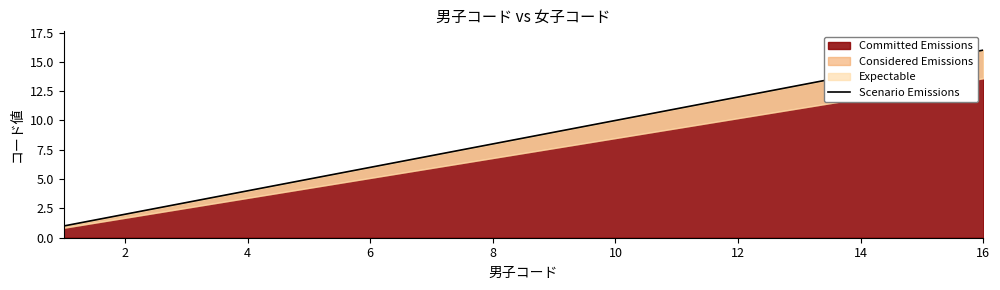

The chart shows a value of 2 at 8. True or false?

False